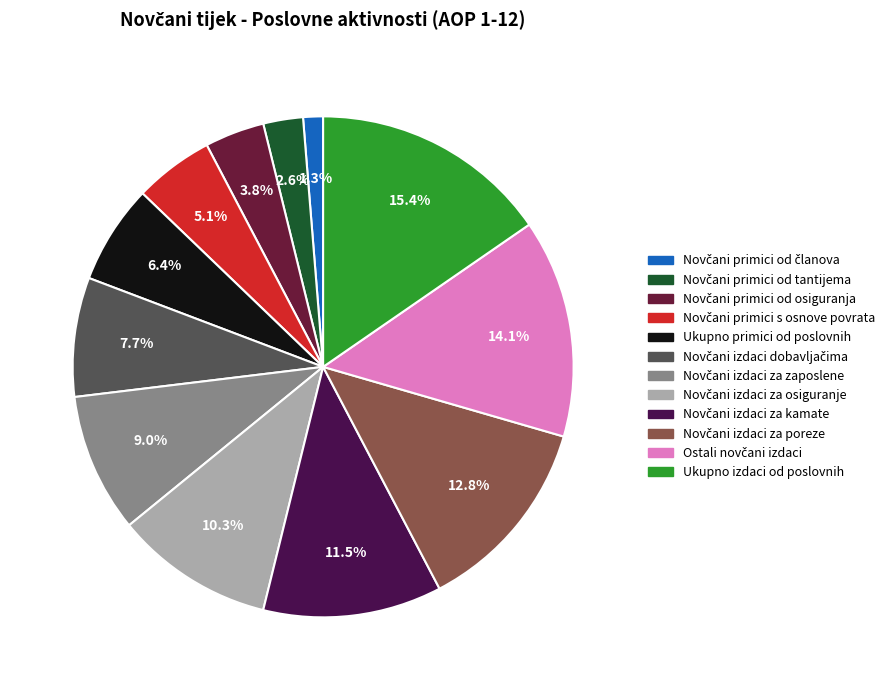

Is it true that Ukupno izdaci od poslovnih is 15% of the pie?

True